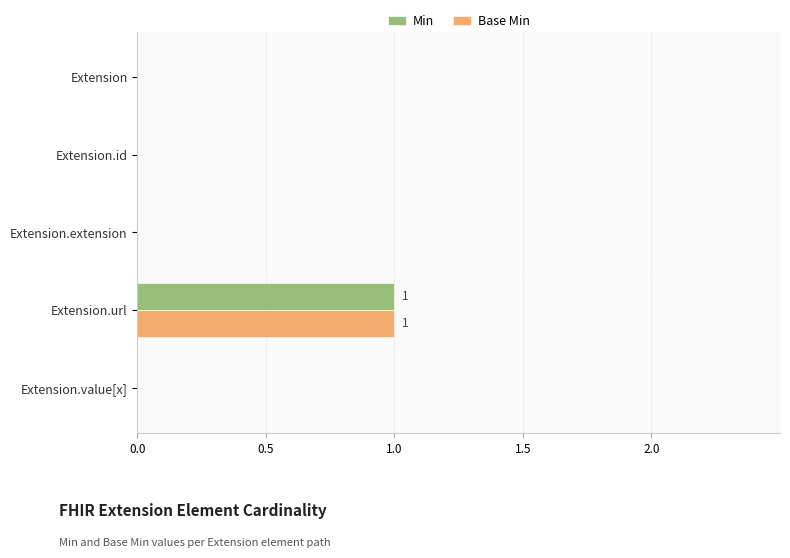

What are all the series names shown in the legend?

Min, Base Min